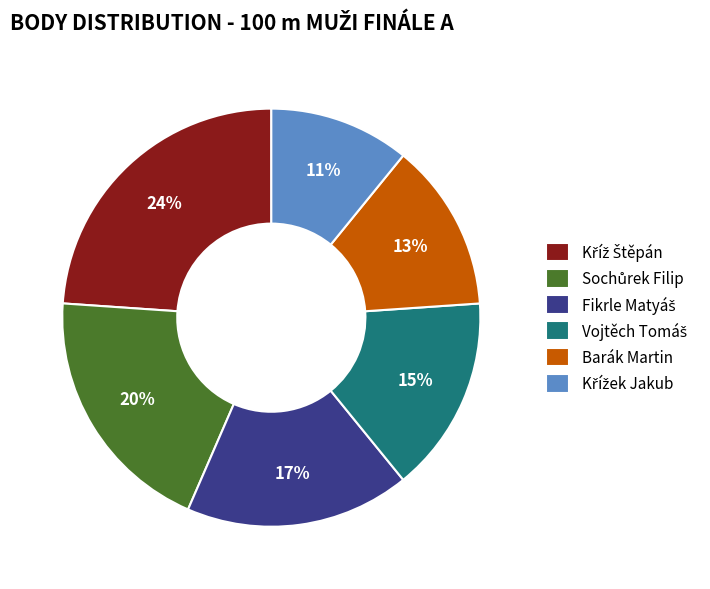

To the nearest percent, what portion does Barák Martin represent?

13%